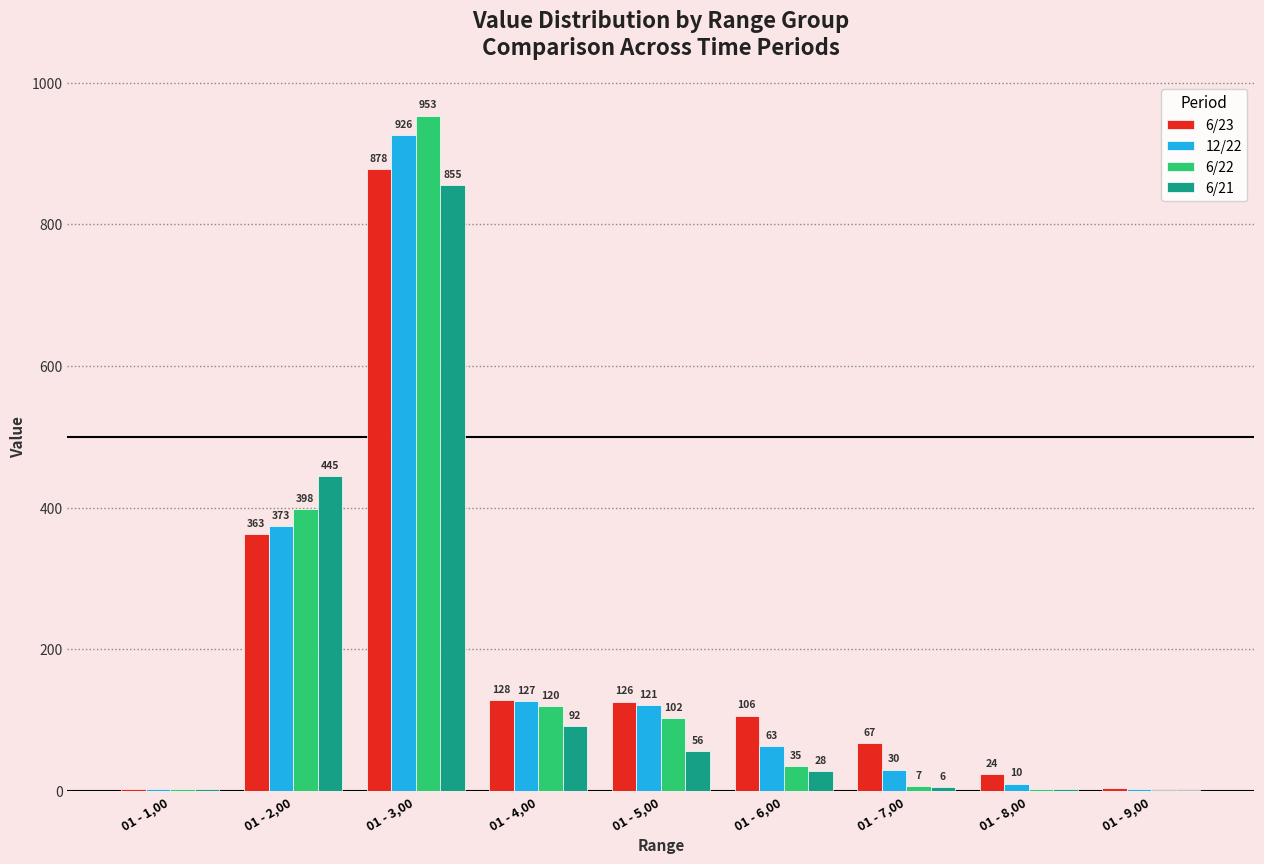

Between 01 - 3,00 and 01 - 5,00, which series saw the biggest shift?

6/22